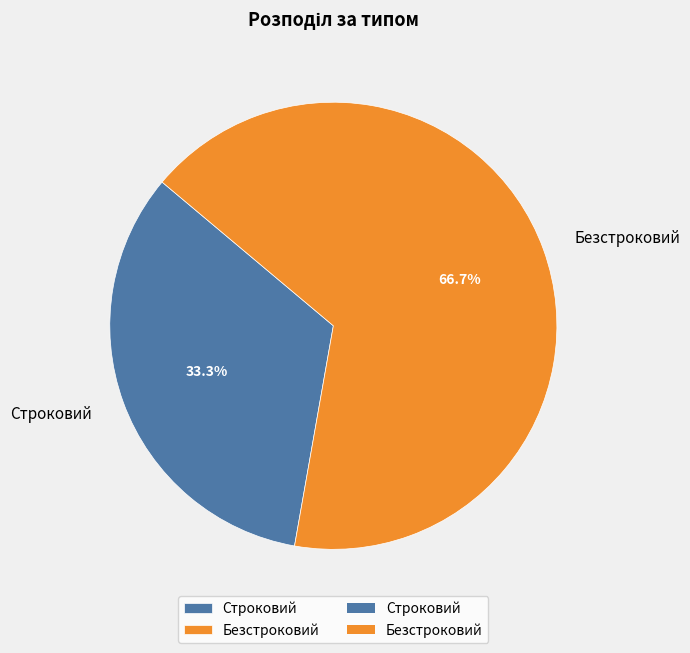

To the nearest percent, what is the difference between the largest and smallest slice percentages?

33%